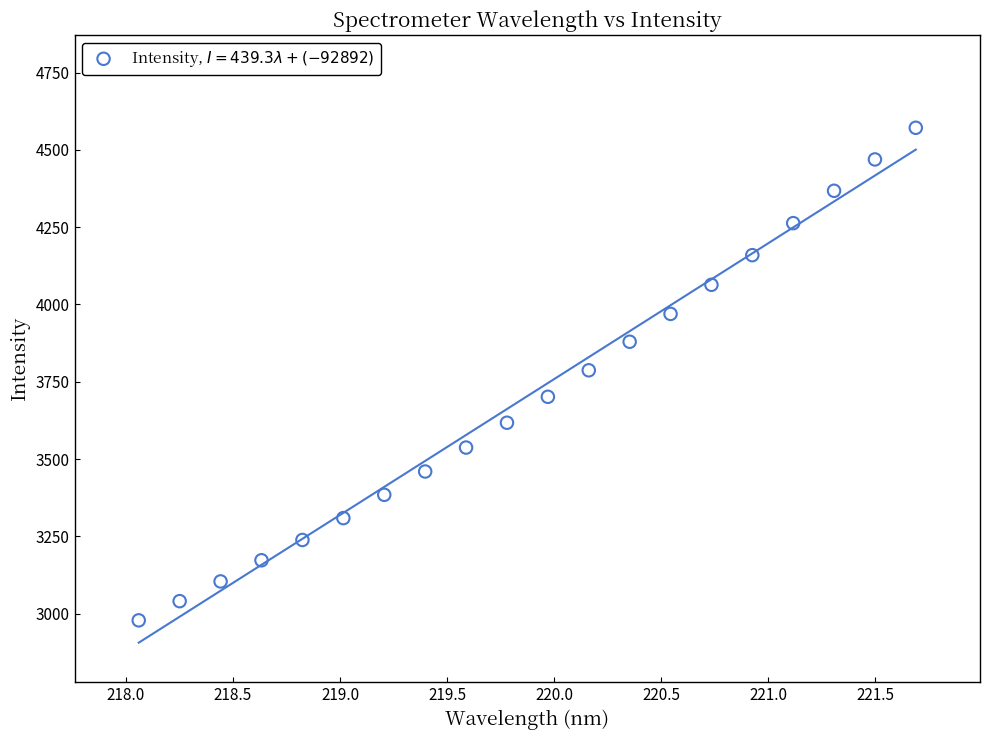

What is the range of Y values (max minus min)?

1593.3